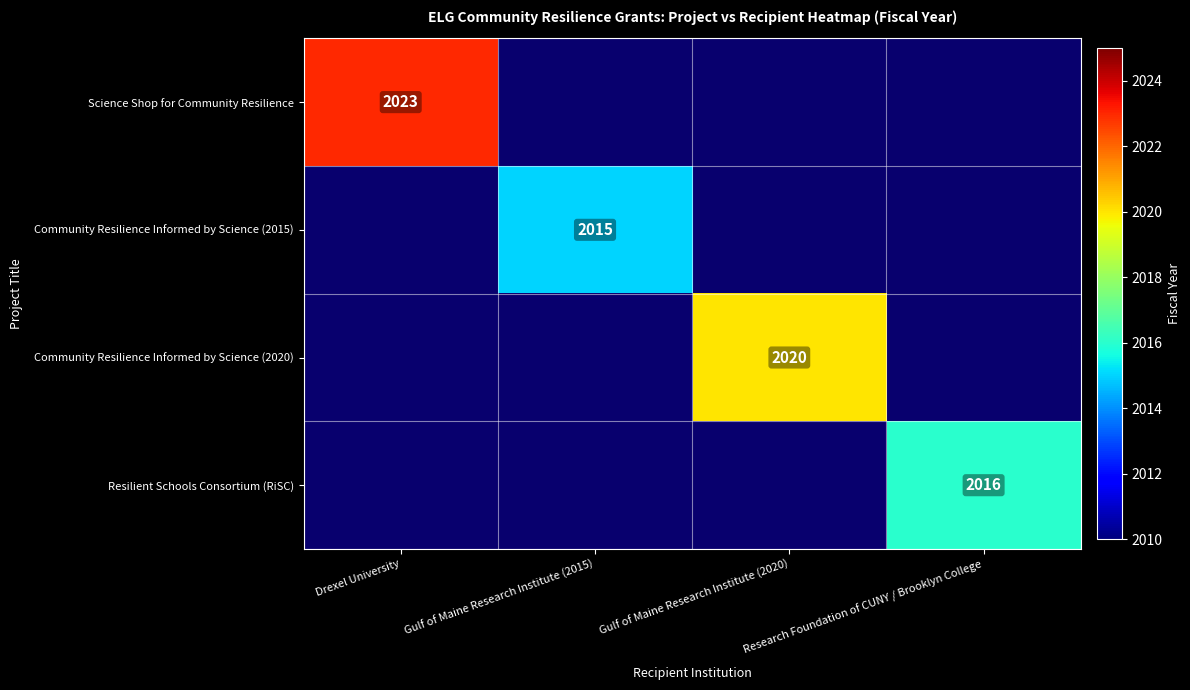

How many data points does each series have?

4